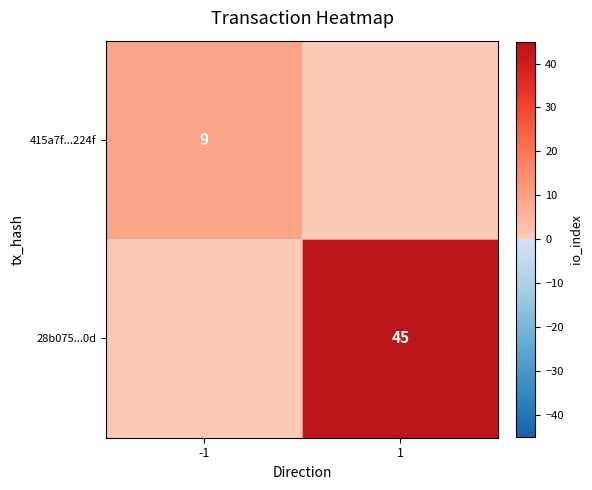

Which has a higher value, 1 or -1?

-1